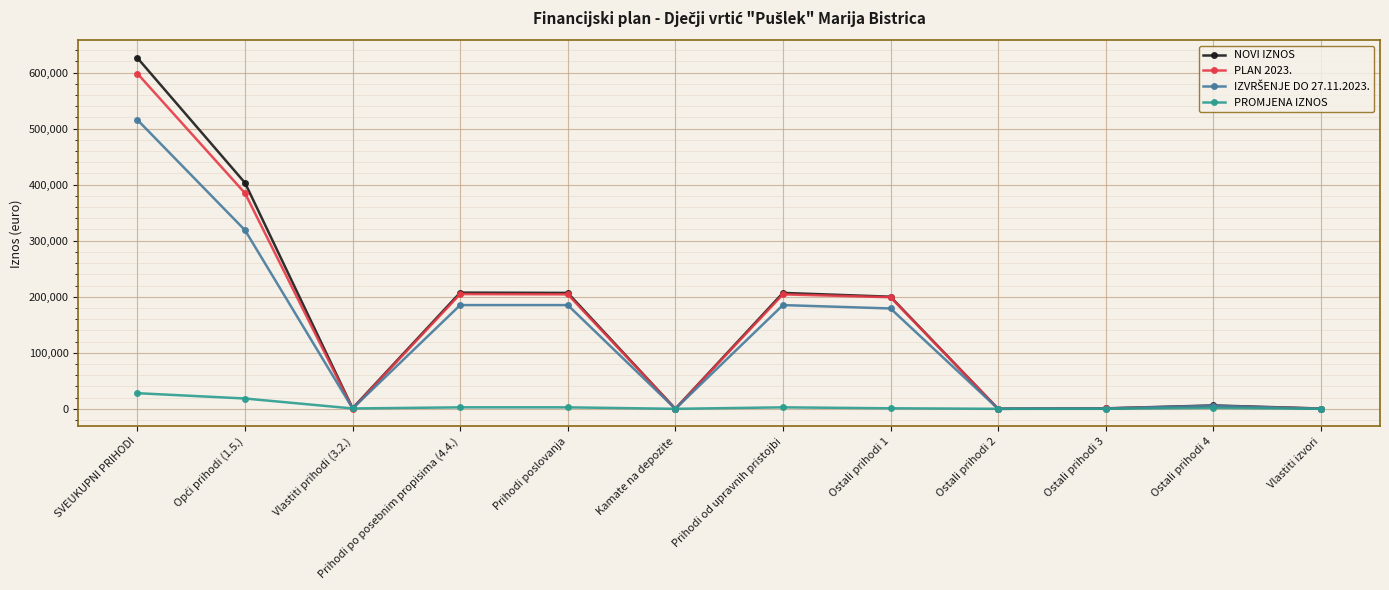

True or false: NOVI IZNOS has more than 1 points higher than both neighbors.

True